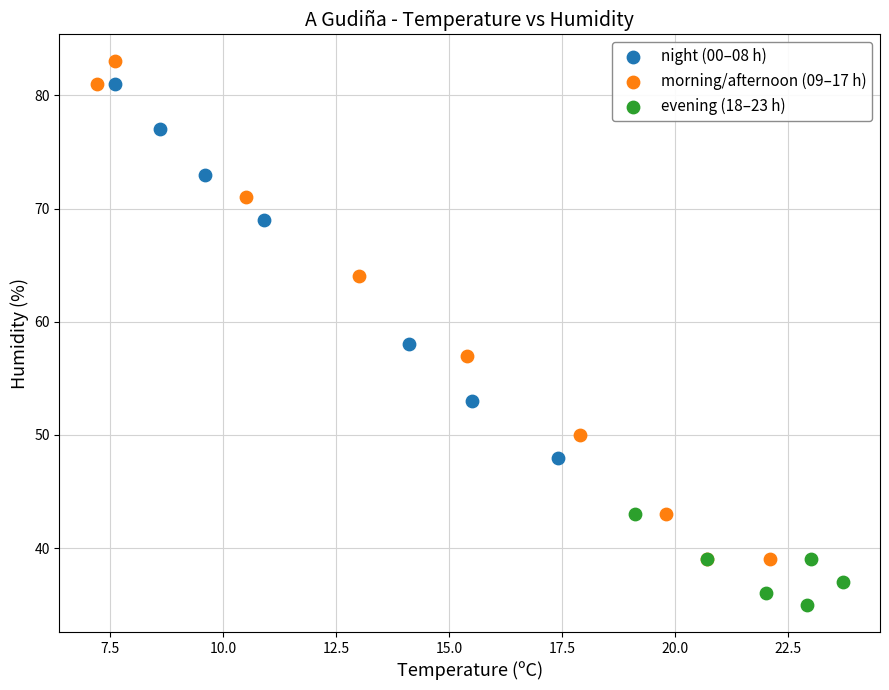

Which series contains the lowest Y value?

evening (18–23 h)